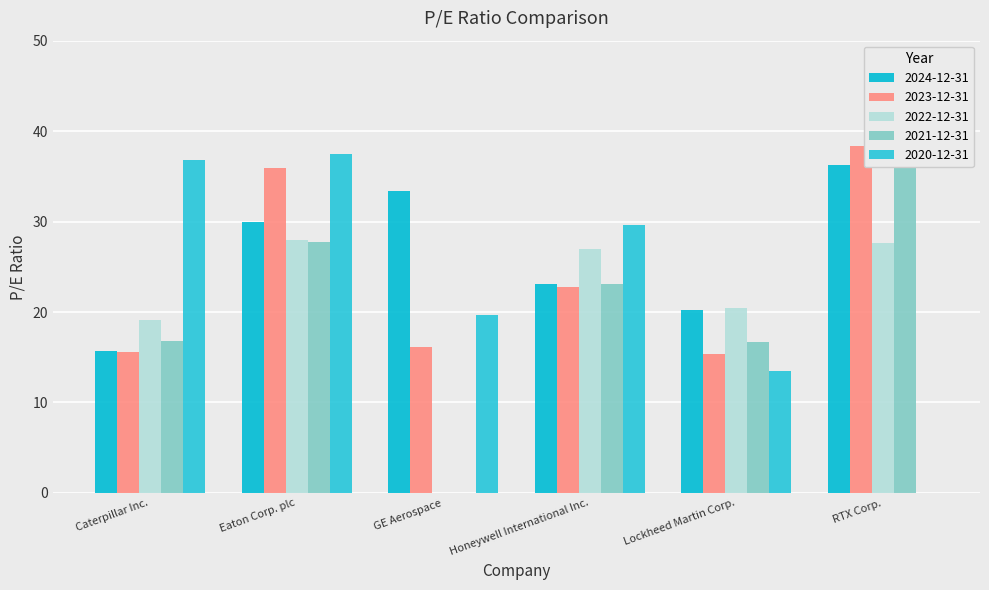

Which series has the largest total across all categories?

2024-12-31